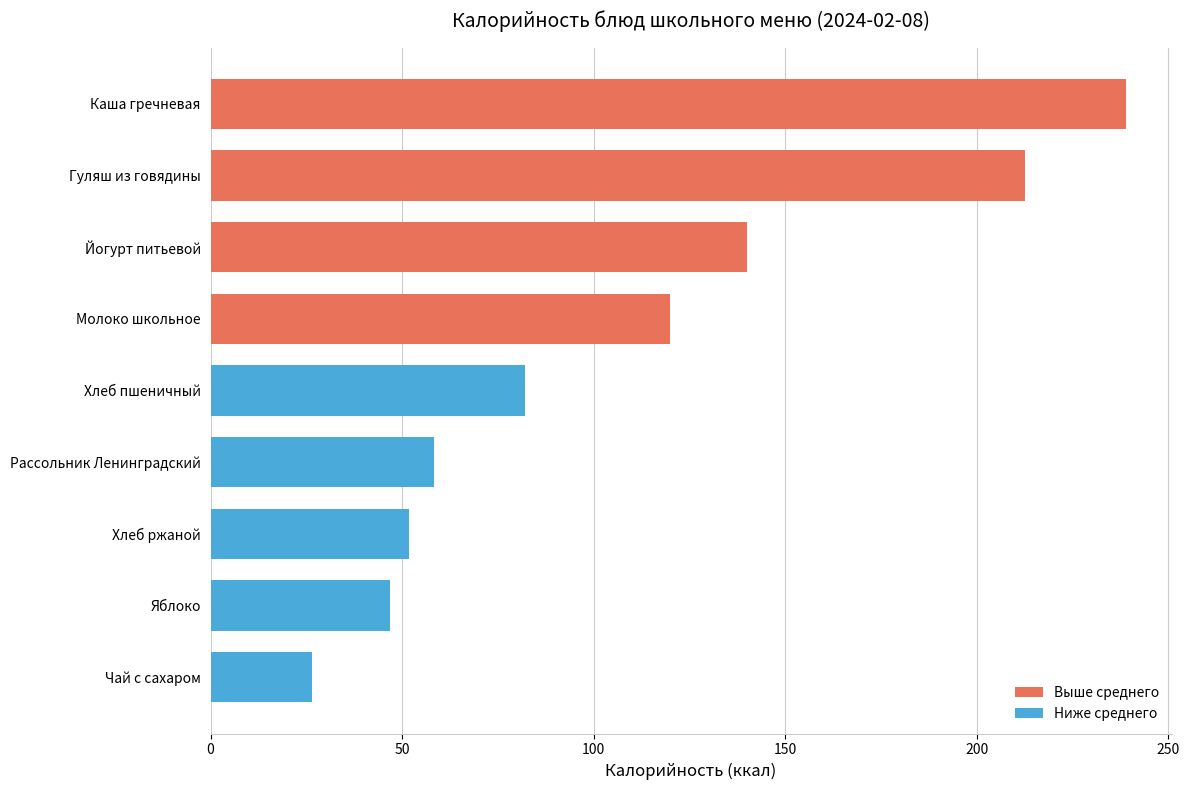

What is the maximum value shown in the chart?

238.9